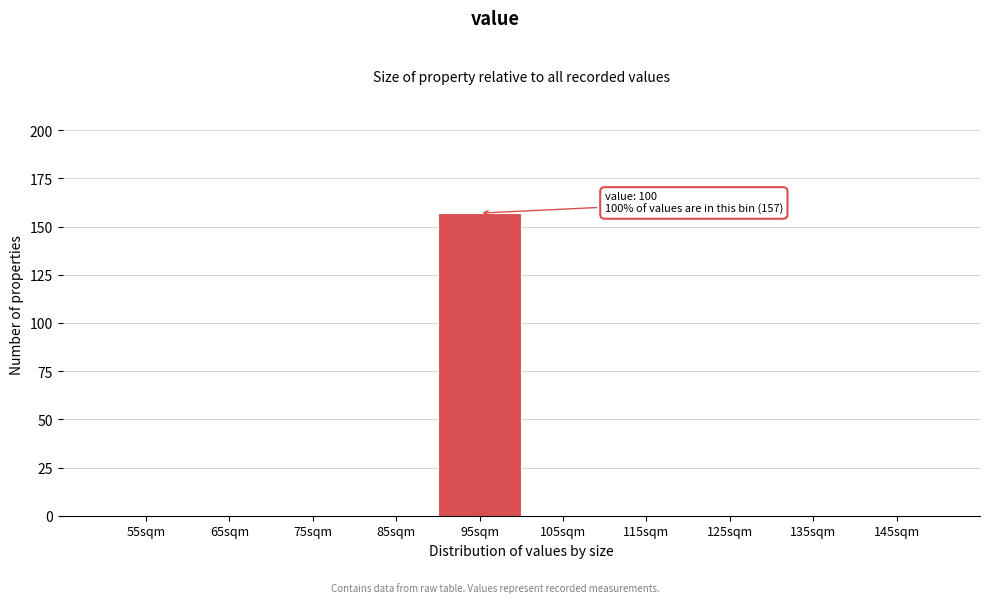

Reading left to right, list all the values displayed in this chart.

55sqm=0	65sqm=0	75sqm=0	85sqm=0	95sqm=157	105sqm=0	115sqm=0	125sqm=0	135sqm=0	145sqm=0